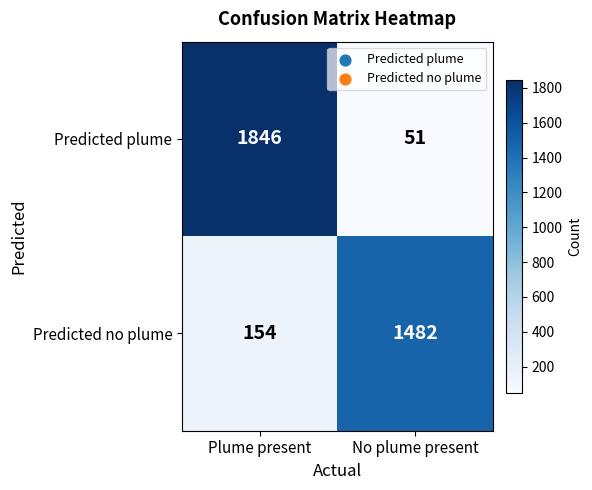

Reading left to right, extract all data points from this chart.

Predicted plume: 1846	51
Predicted no plume: 154	1482